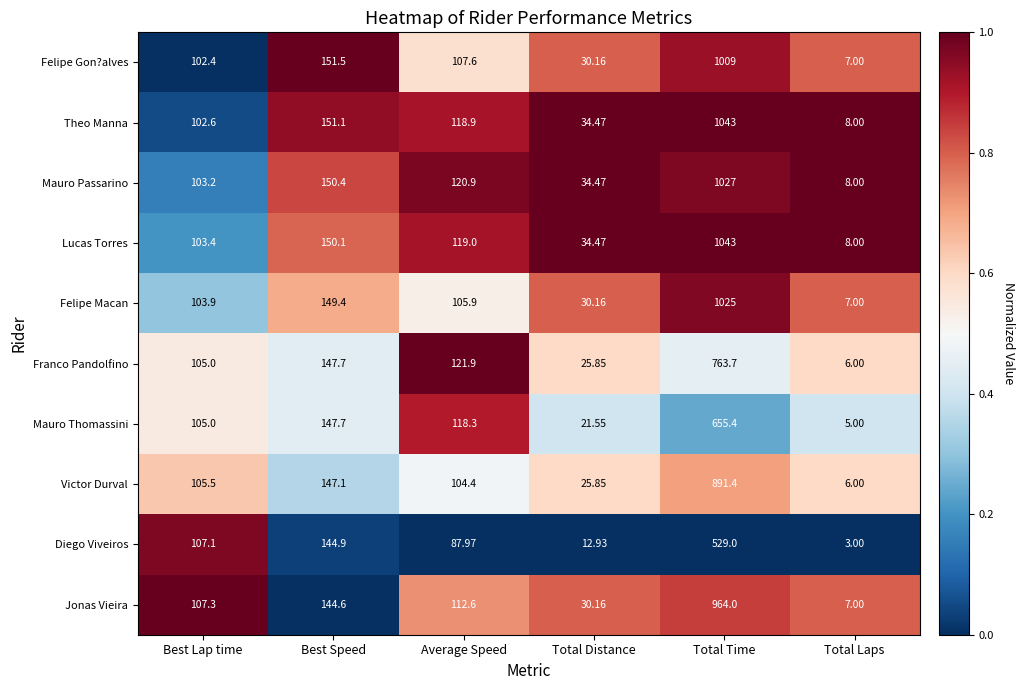

What is the spread (max minus min) of values at Total Distance?

21.5